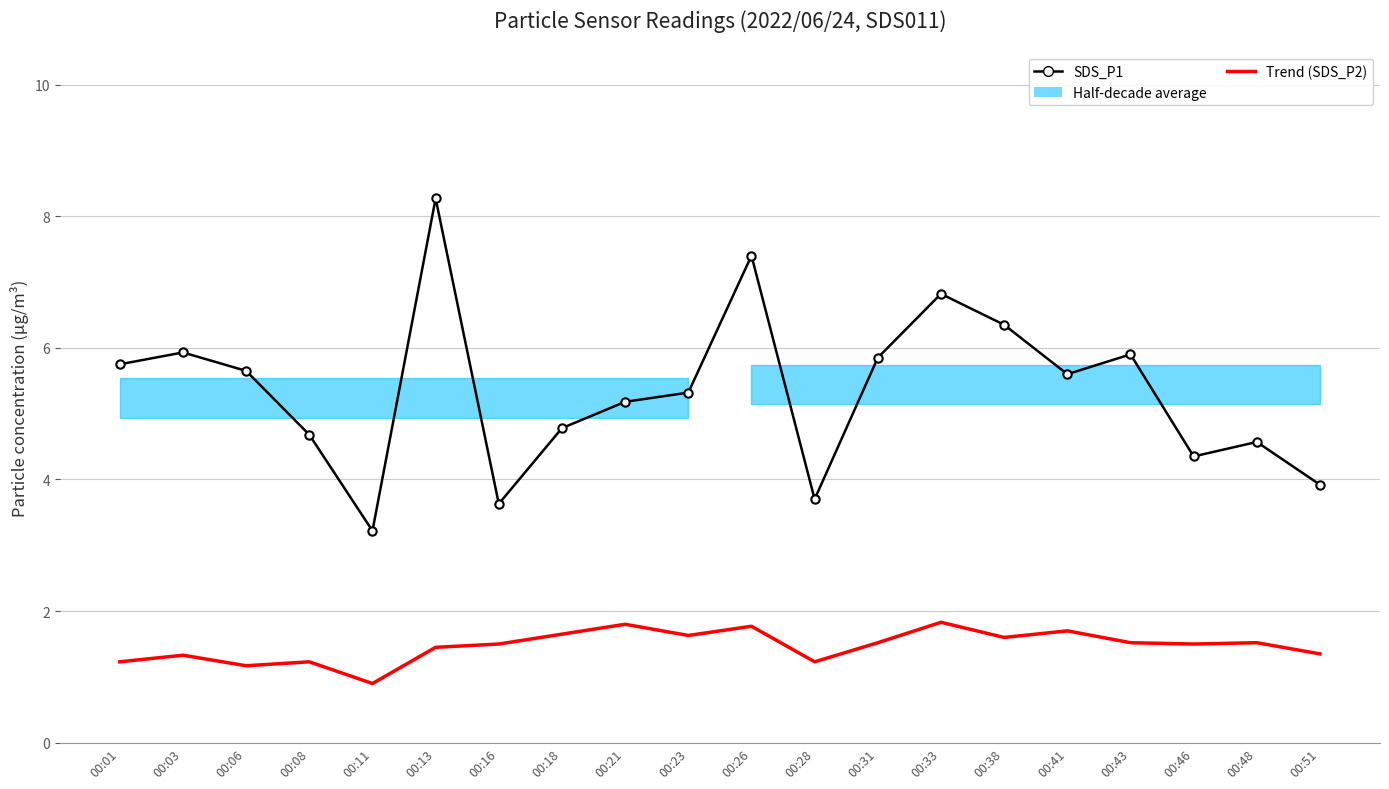

True or false: Trend (SDS_P2) has a value of 0.5 at 00:13.

False